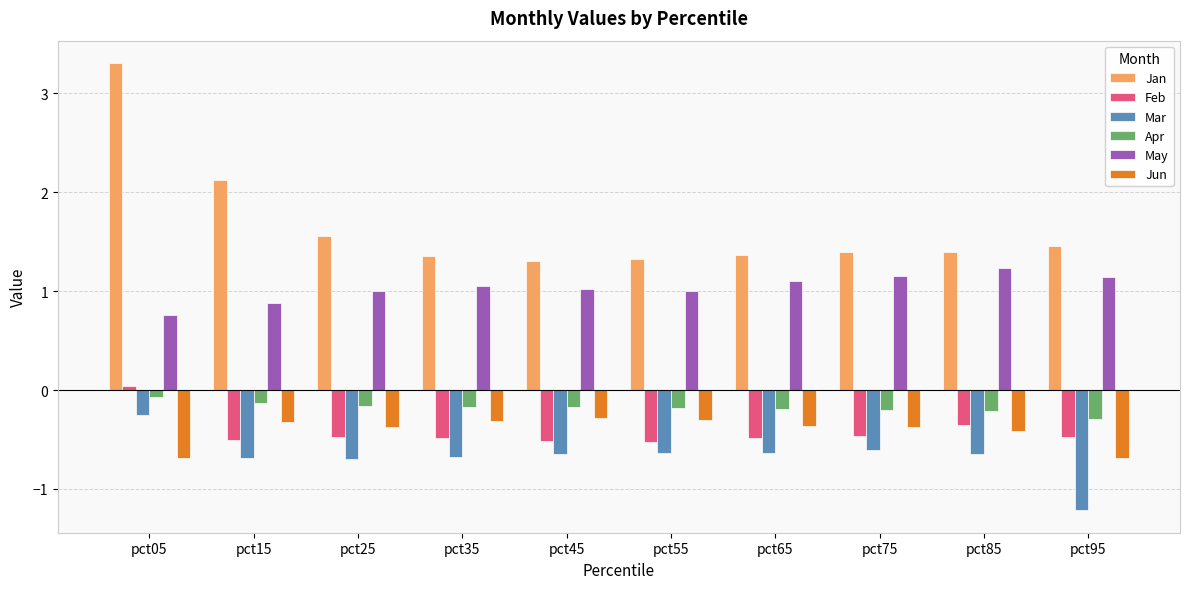

Which category has the highest value across all series?

pct05